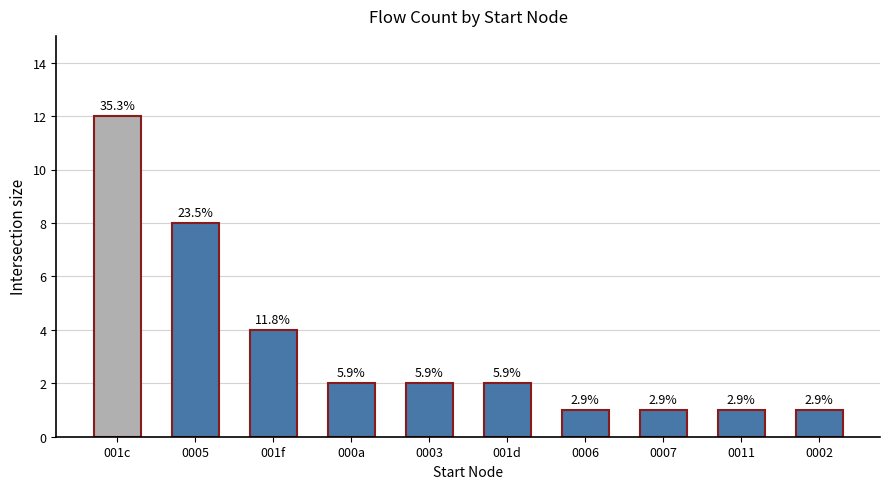

What is the value of the 4th bar from the left?

2